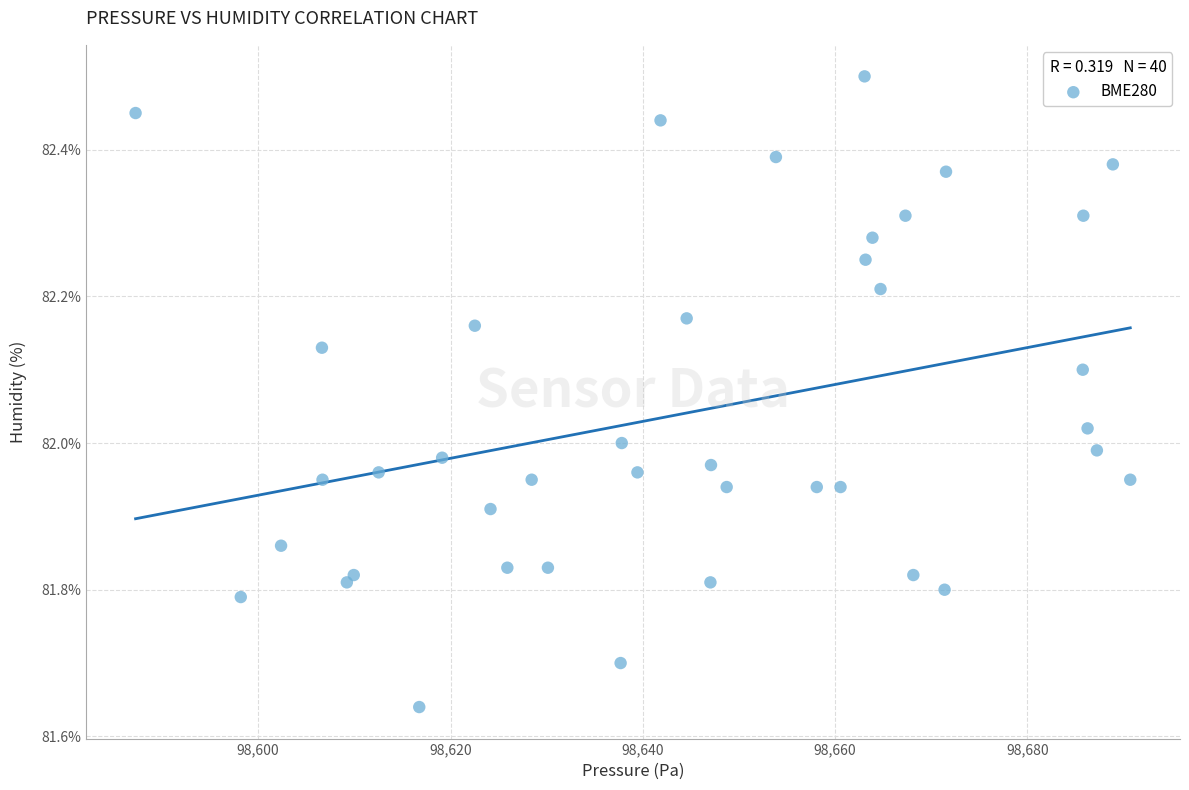

What is the range of X values (max minus min)?

103.4